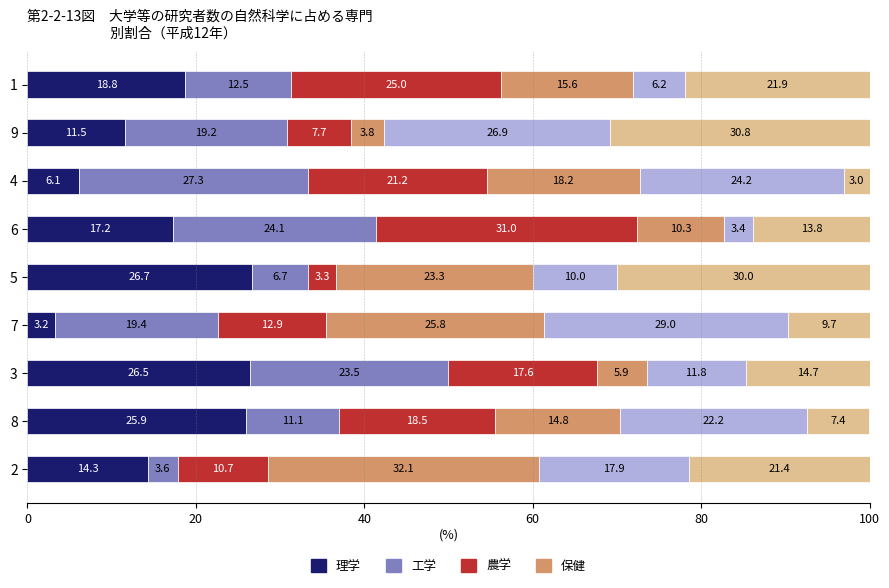

What is the total value across all series at 5?

100.0